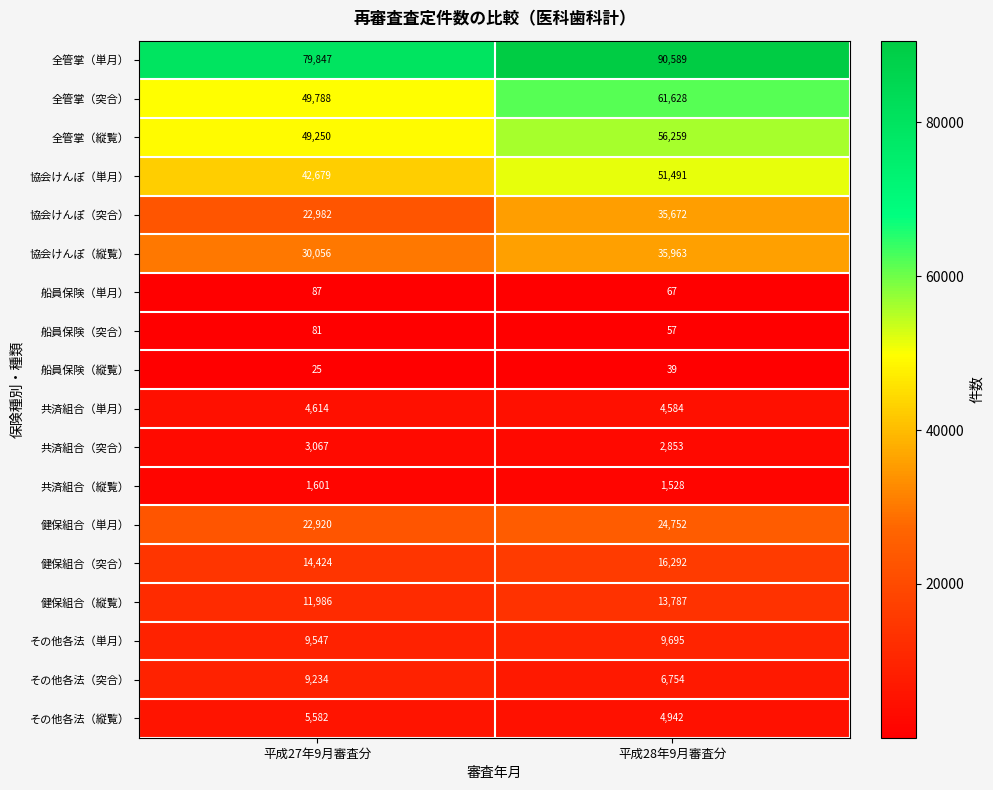

What is the sum of all 全管掌（単月） values?

170436